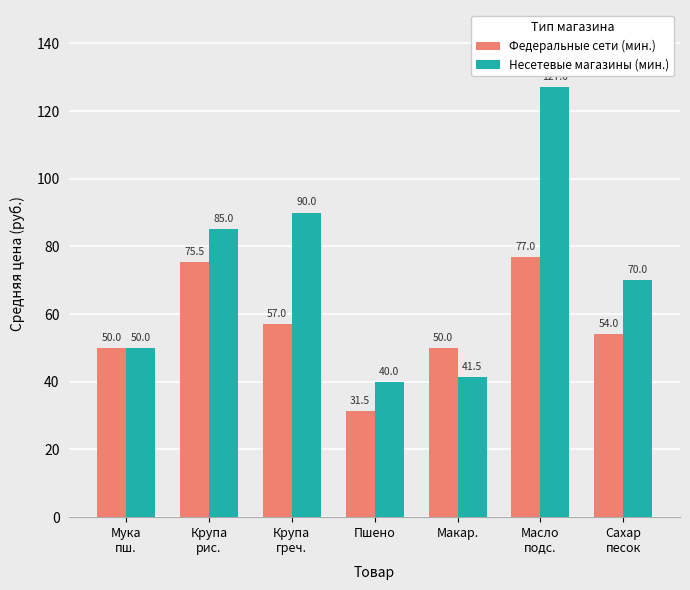

At which label does Несетевые магазины (мин.) reach its peak?

Масло
подс.